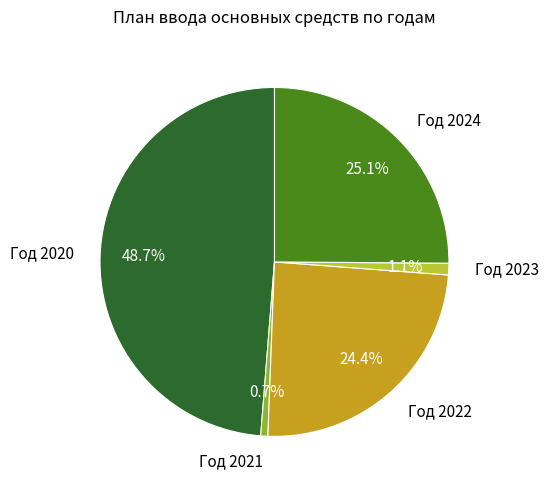

To the nearest percent, what portion does Год 2020 represent?

49%